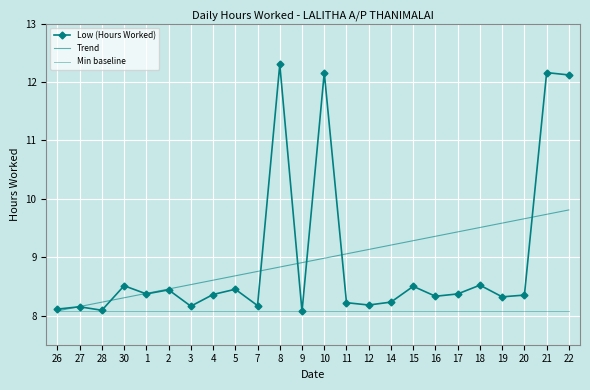

What are all the series names shown in the legend?

Low (Hours Worked), Trend, Min baseline